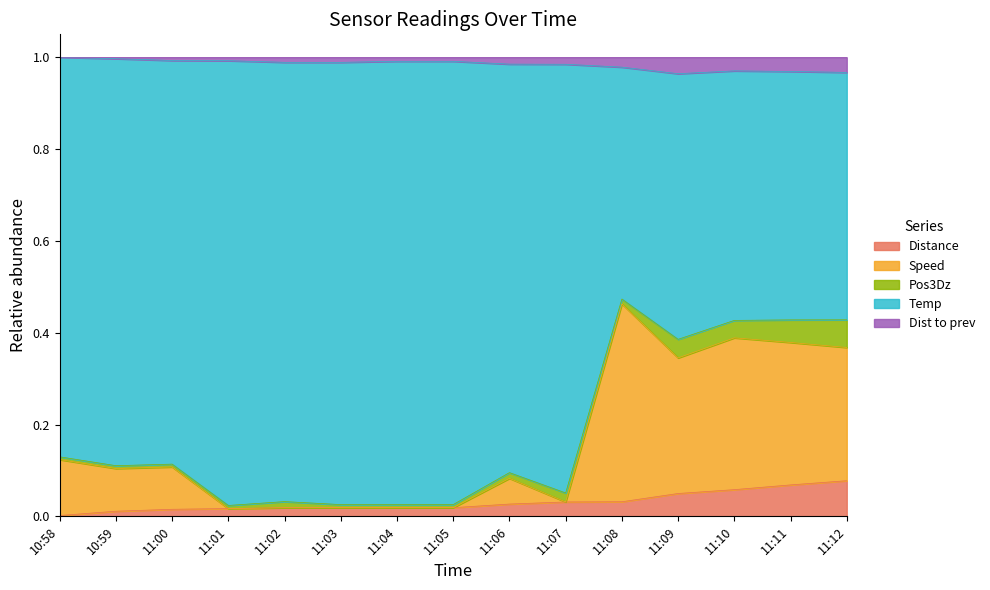

Does the chart have visible grid lines?

No